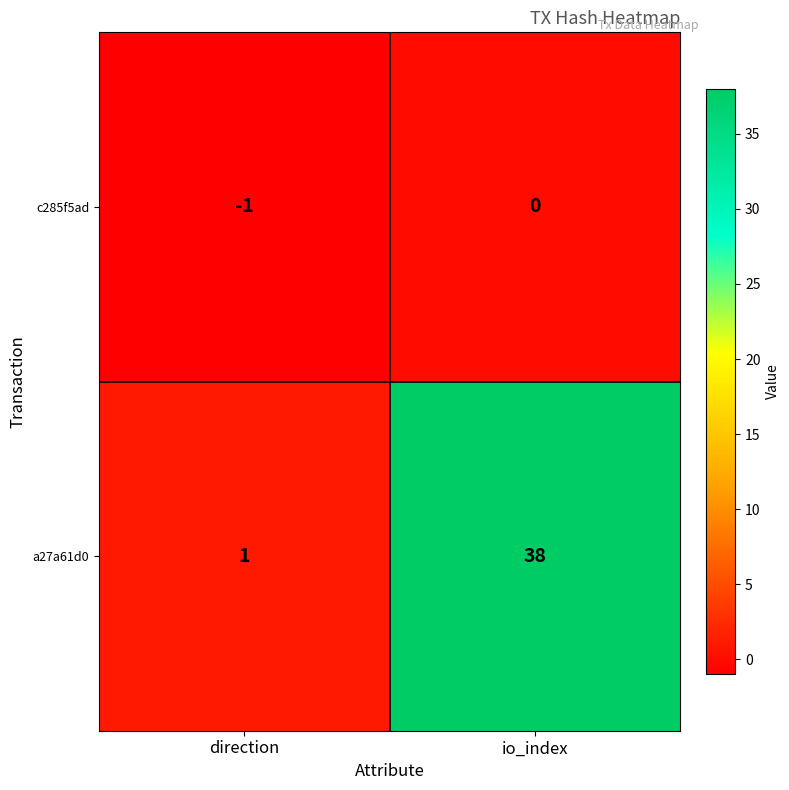

At which label is a27a61d0 closest to 19?

direction